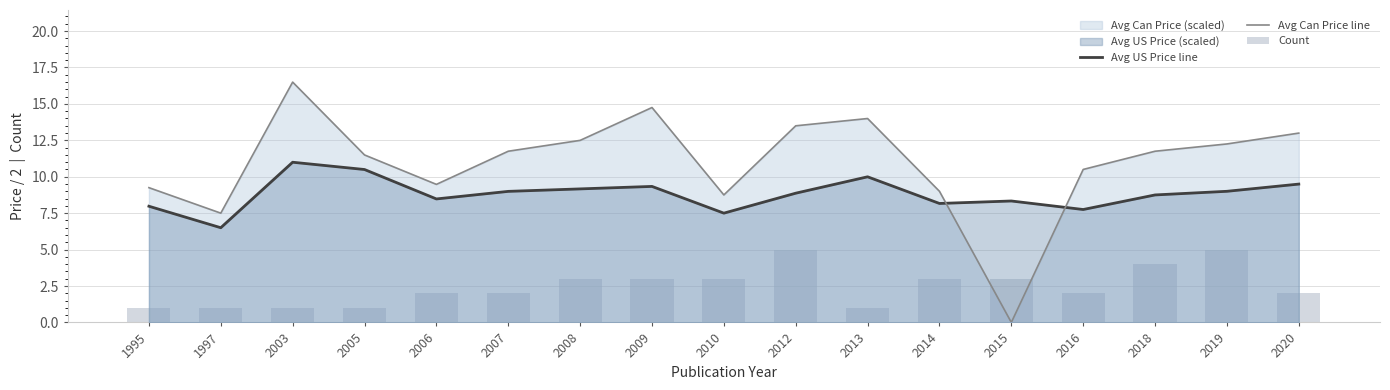

What value does the Count series have at 2014?

3.0